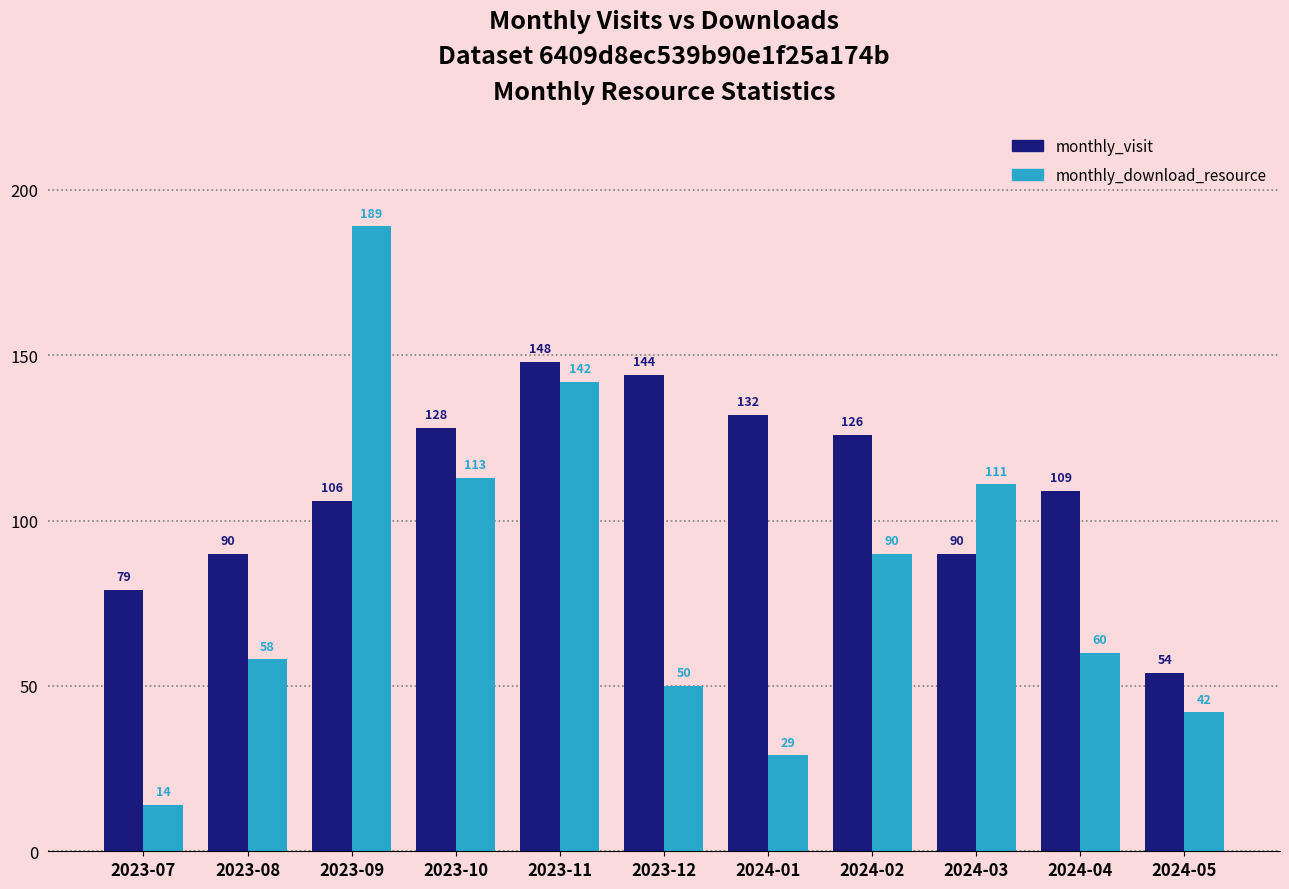

Which series has the largest total across all categories?

monthly_visit